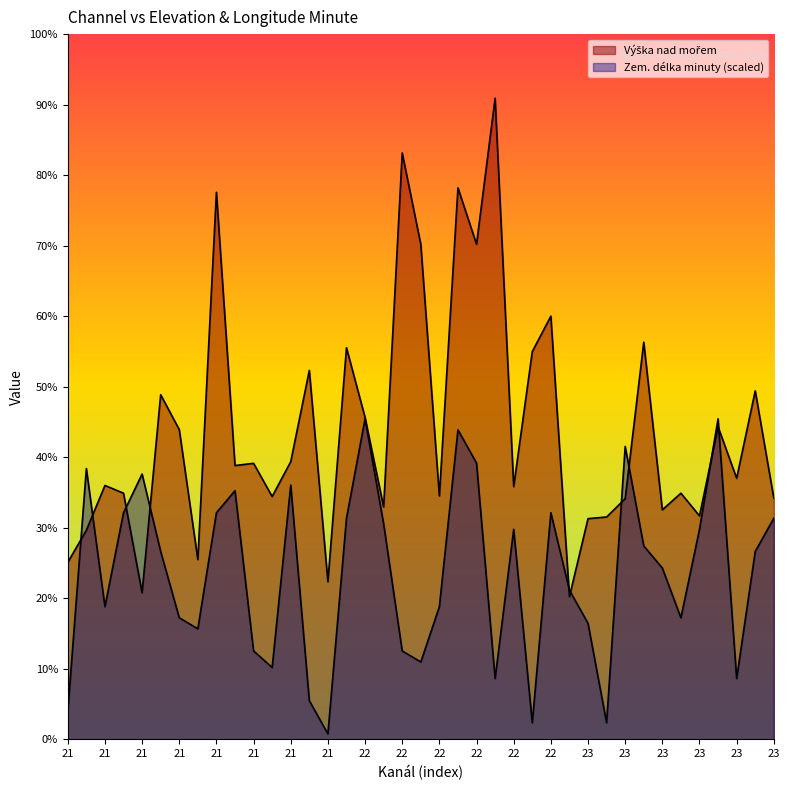

Where is the first local maximum for Výška nad mořem?

21